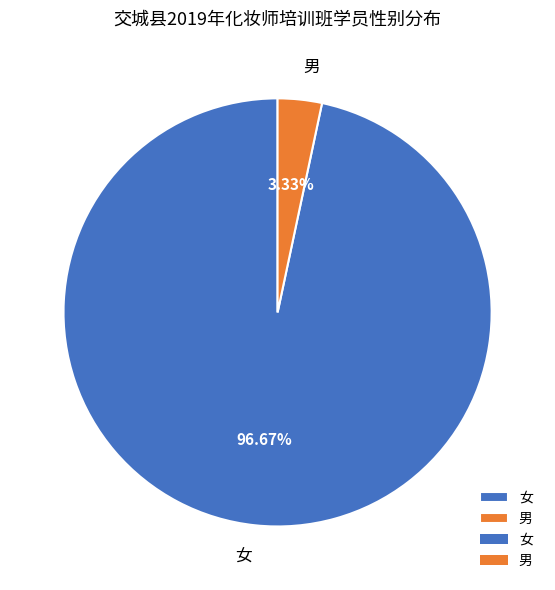

Do 女 and 男 together represent more than half of the pie?

Yes